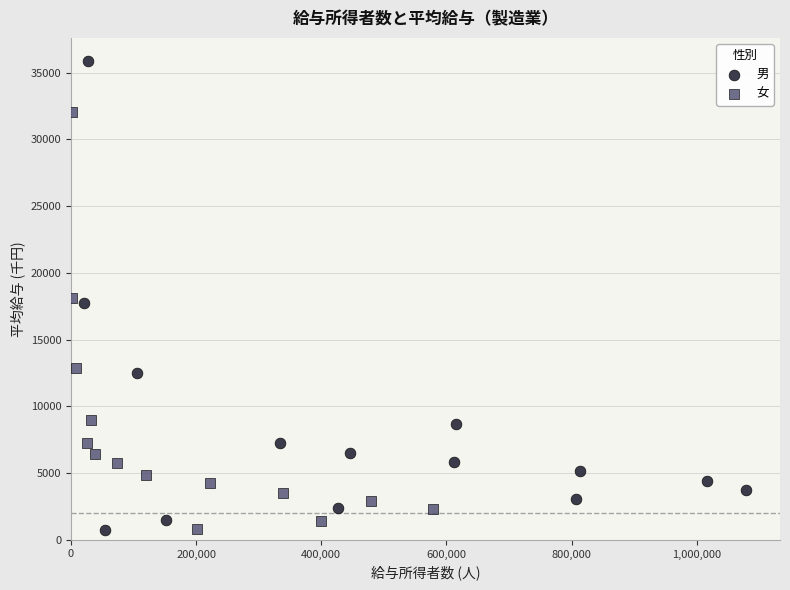

Which series contains the highest Y value?

男